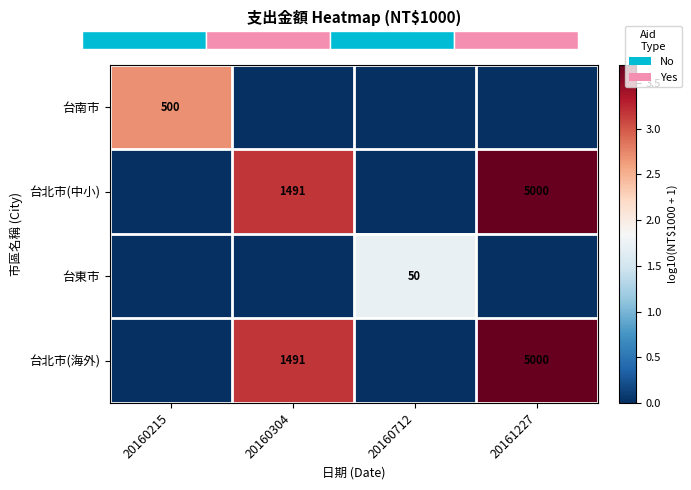

What is the sum of the 台北市(中小) values at 20161227 and 20160304?

6491